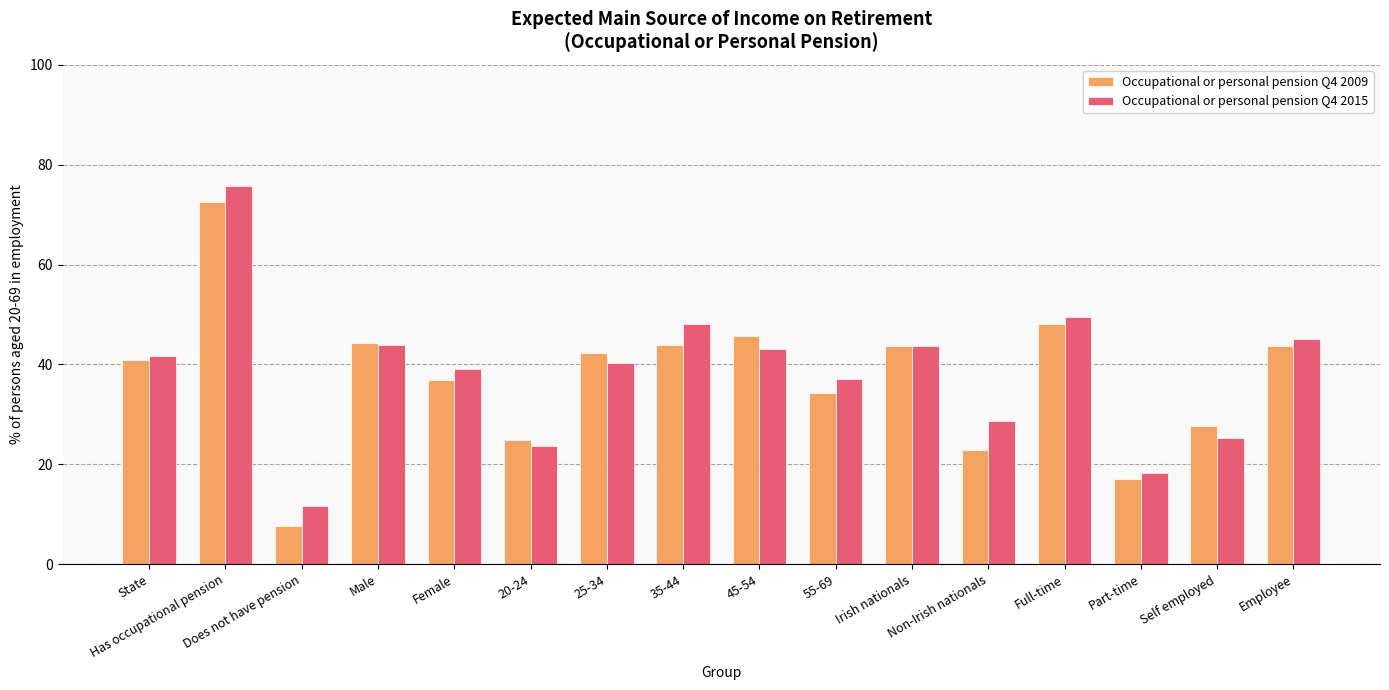

What is the difference between the highest and lowest values at Non-Irish nationals?

5.8